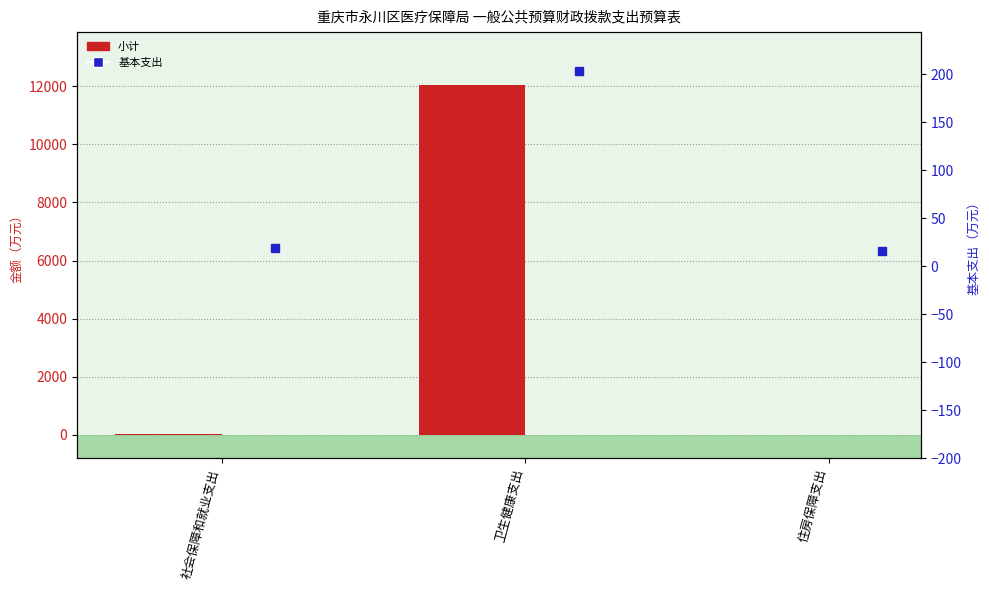

What is the value of the 小计 bar at the 3rd from the left?

16.2